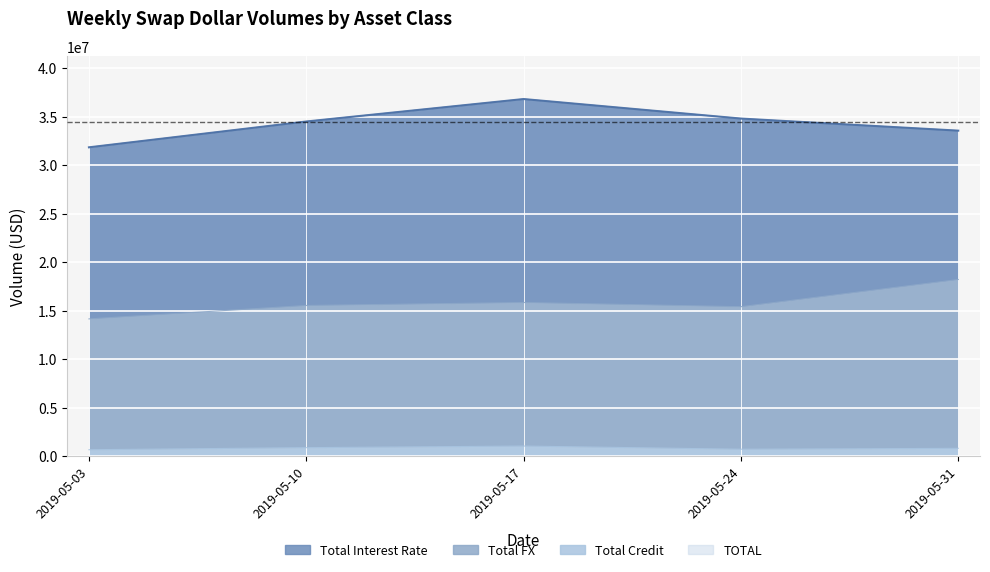

Rank the categories by value from highest to lowest.

2019-05-17, 2019-05-24, 2019-05-10, 2019-05-31, 2019-05-03